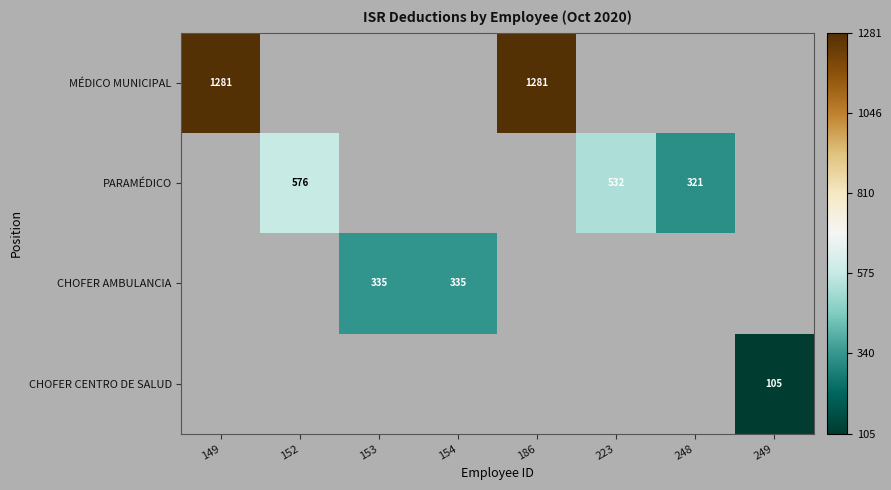

Is the value of PARAMÉDICO at 152 greater than the value of MÉDICO MUNICIPAL at 149?

No